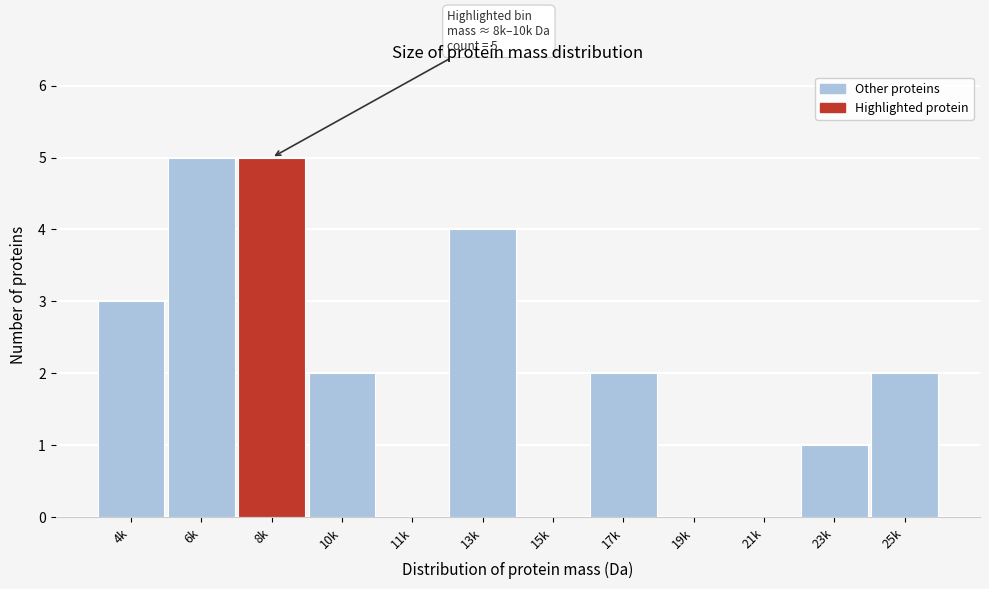

Reading left to right, what are all the values shown in this chart?

4k=3	6k=5	8k=5	10k=2	11k=0	13k=4	15k=0	17k=2	19k=0	21k=0	23k=1	25k=2